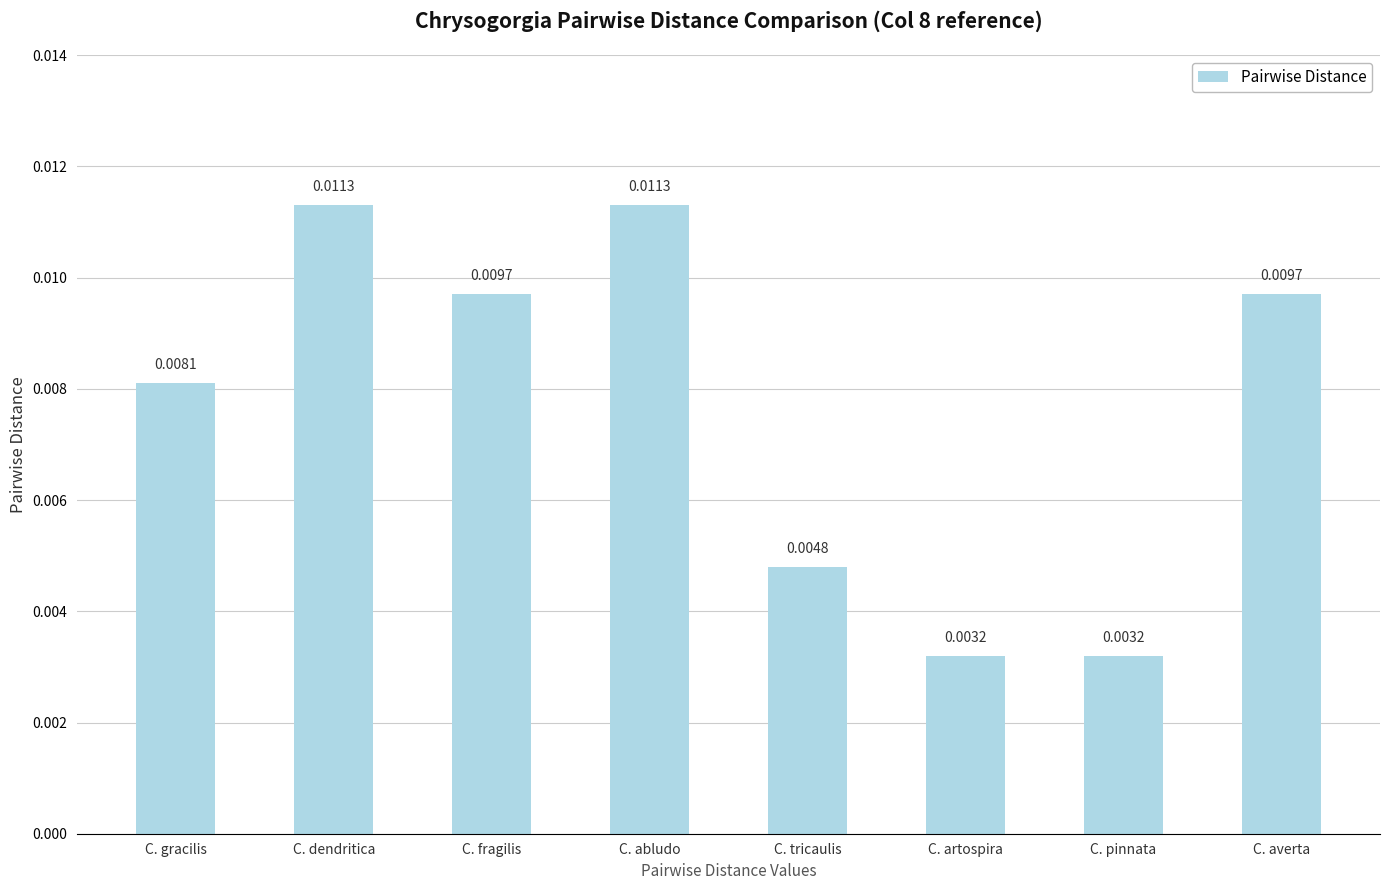

What is the label of the 8th bar from the right?

C. gracilis